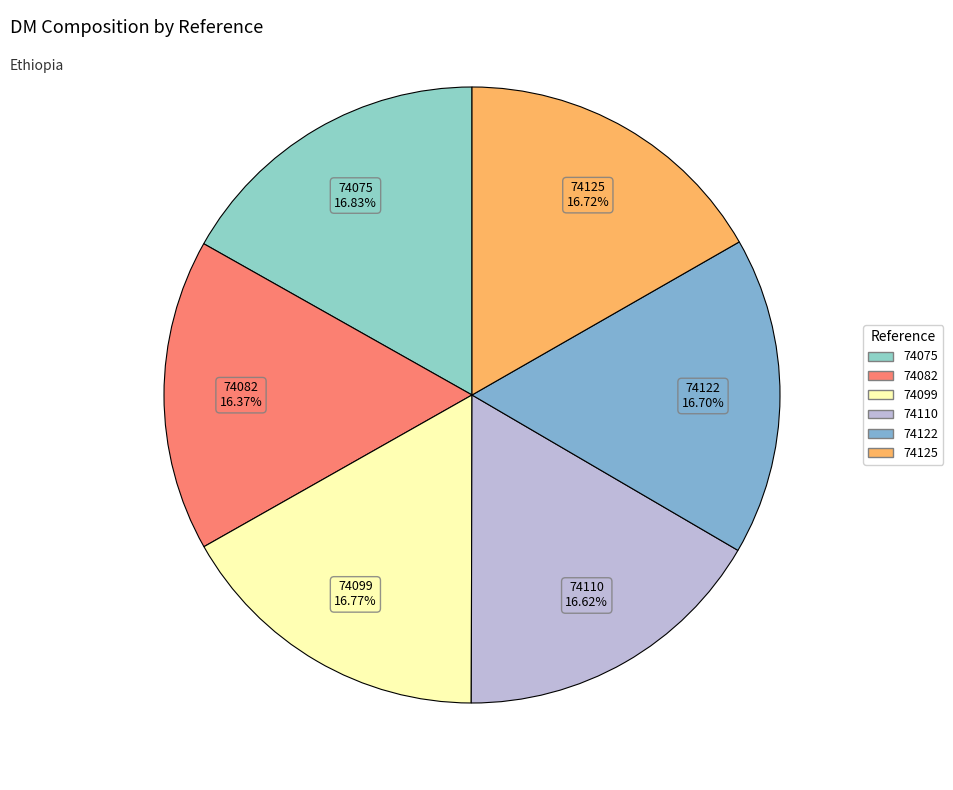

Is there any slice that represents more than half of the pie?

No